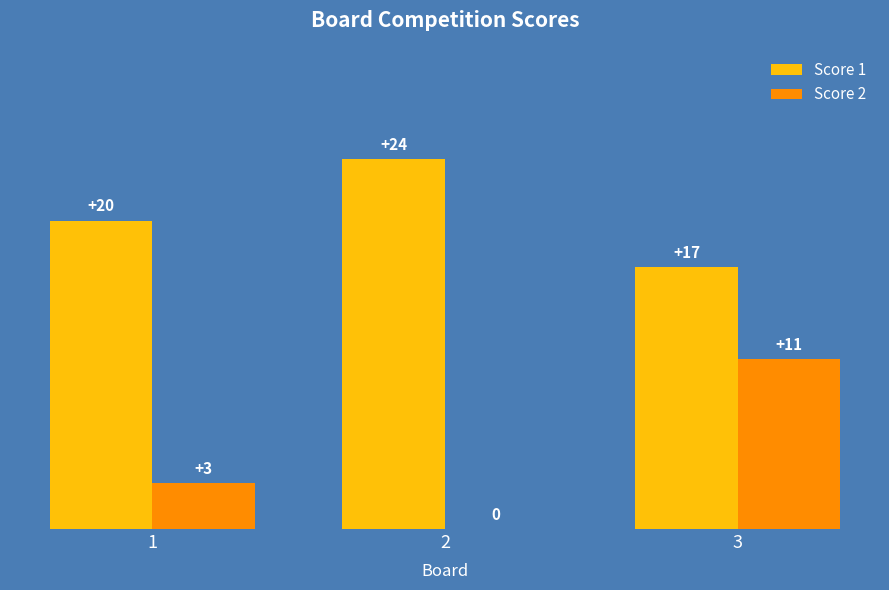

How many series are shown in this chart?

2